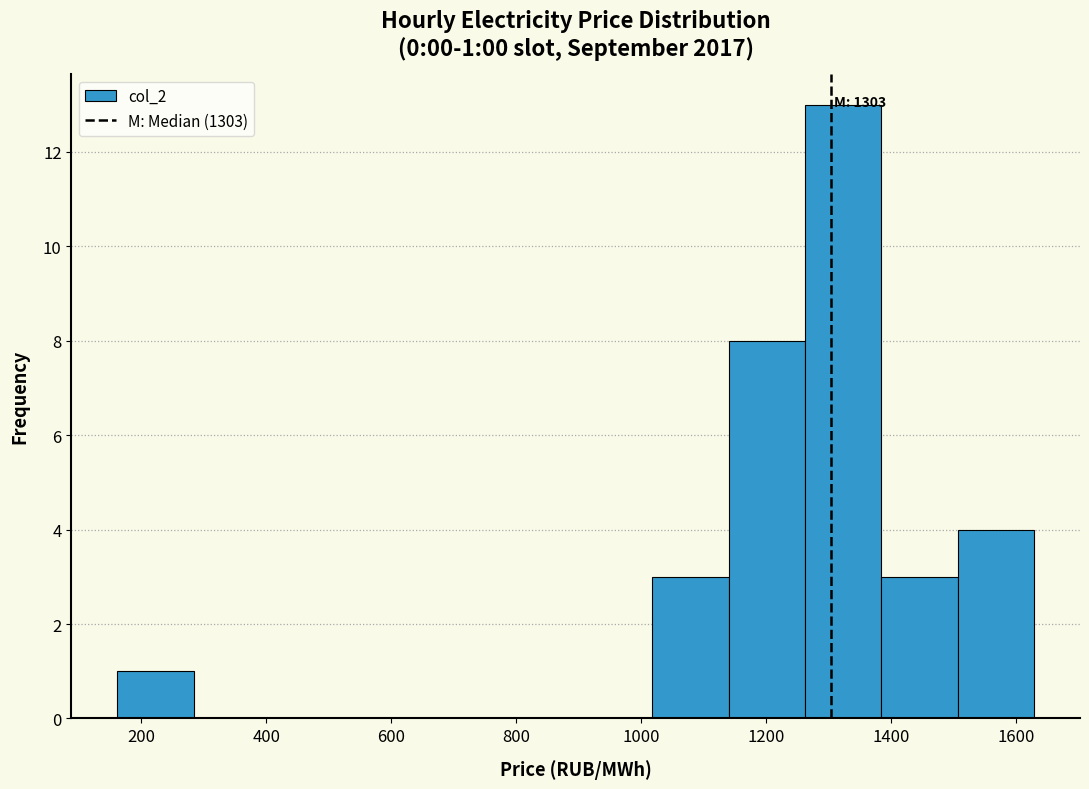

Over which range of the x-axis is the bar tallest?

1260 to 1380